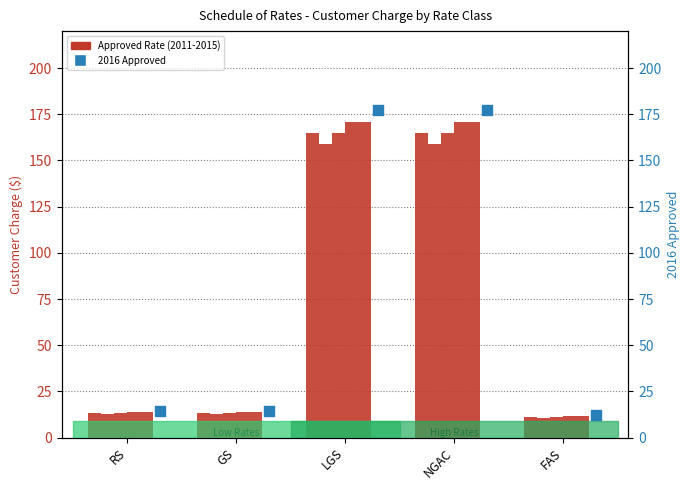

At which category is the sum across all series the highest?

LGS